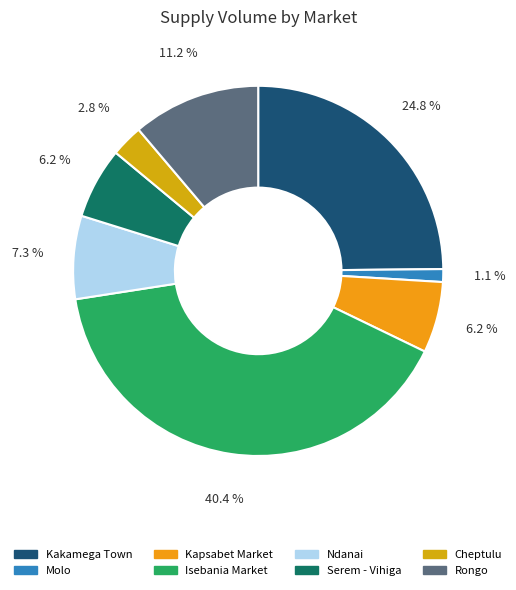

Which category has the biggest portion of the pie?

Isebania Market